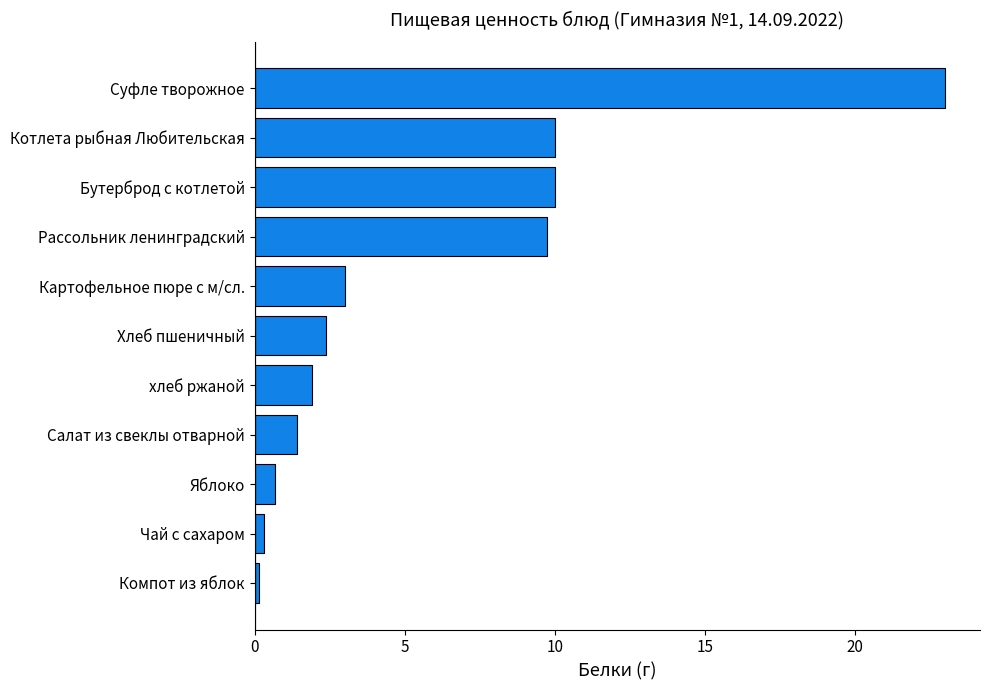

True or false: the data shows 5.1 at Картофельное пюре с м/сл..

False